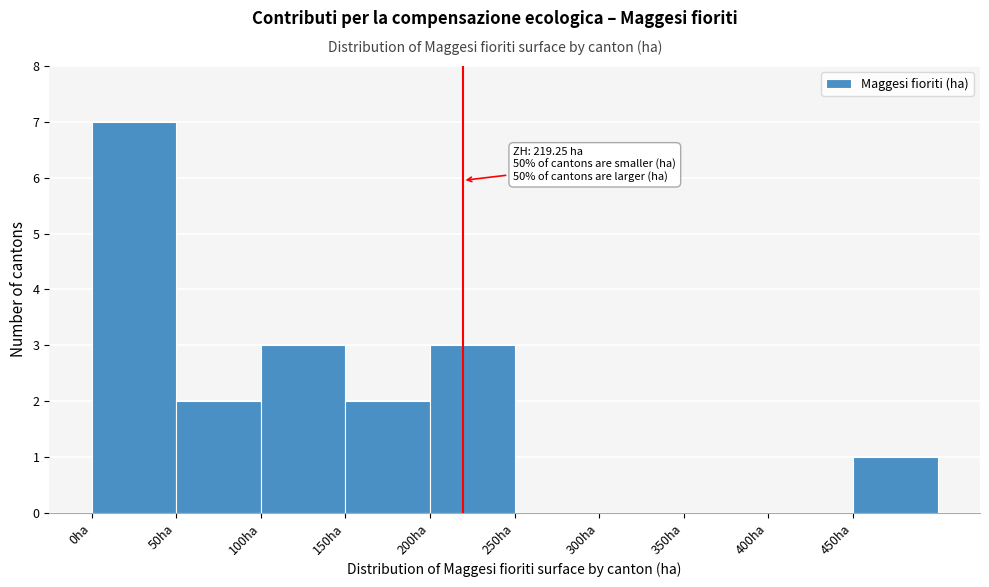

Which range on the x-axis has the tallest bar?

0 to 50